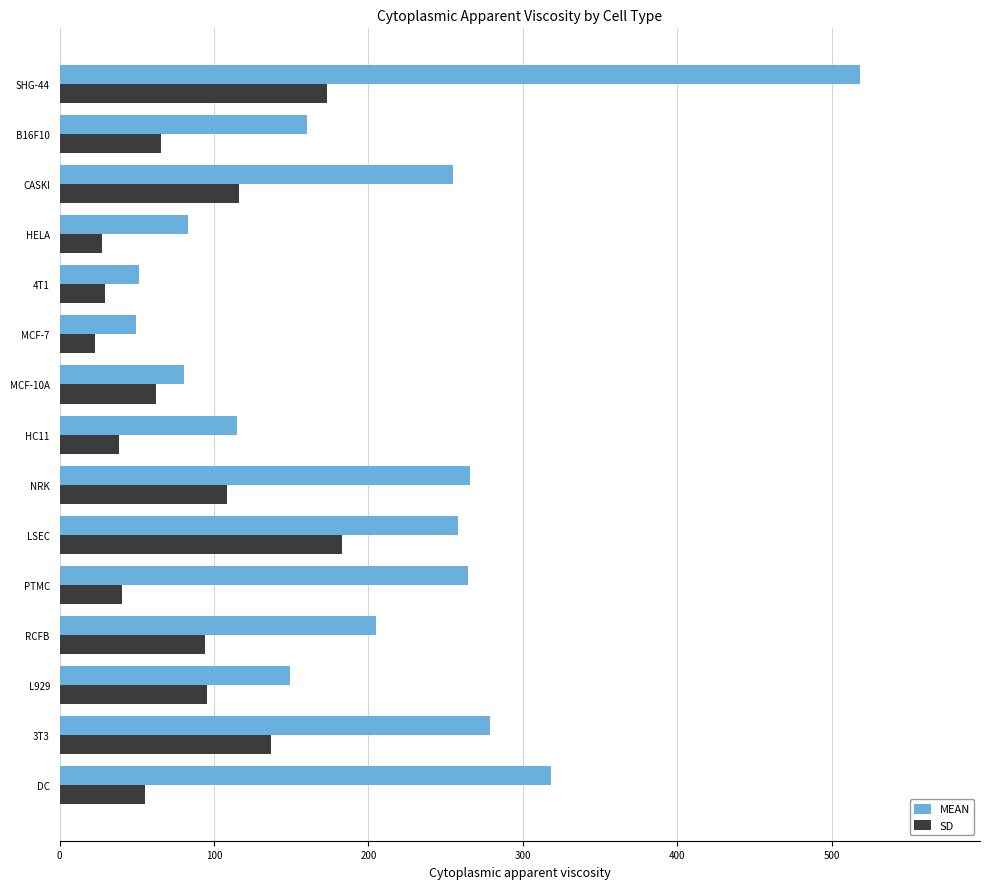

Read the MEAN value at DC.

318.2